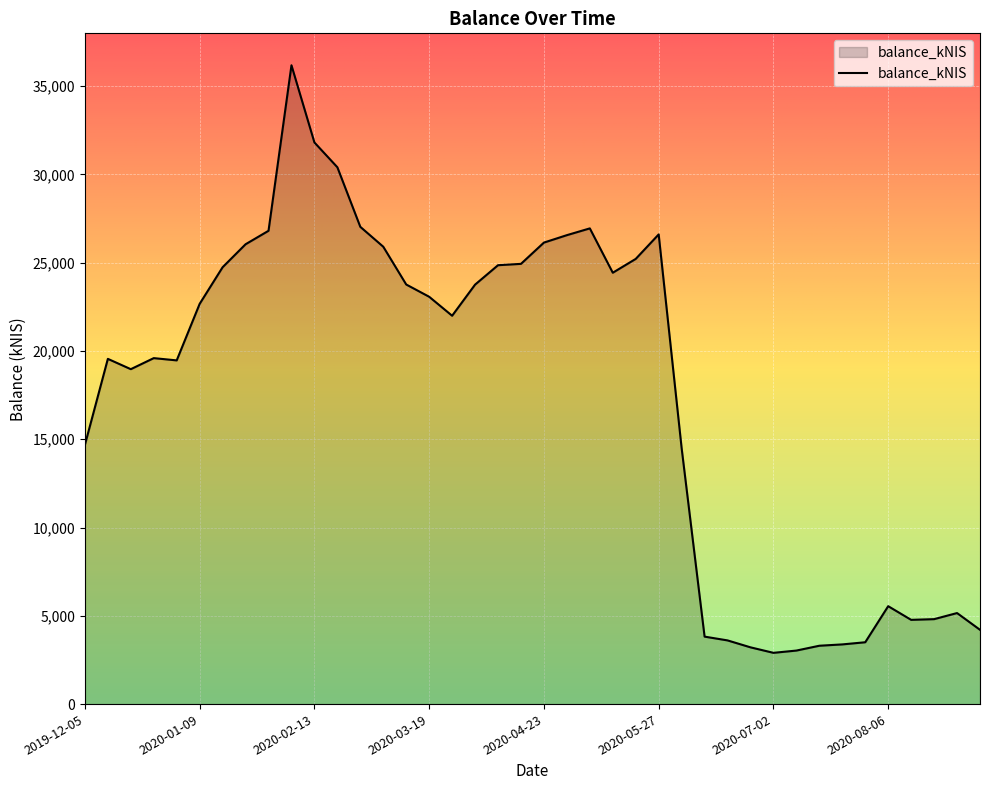

What is the difference between the maximum and minimum values?

33279.4